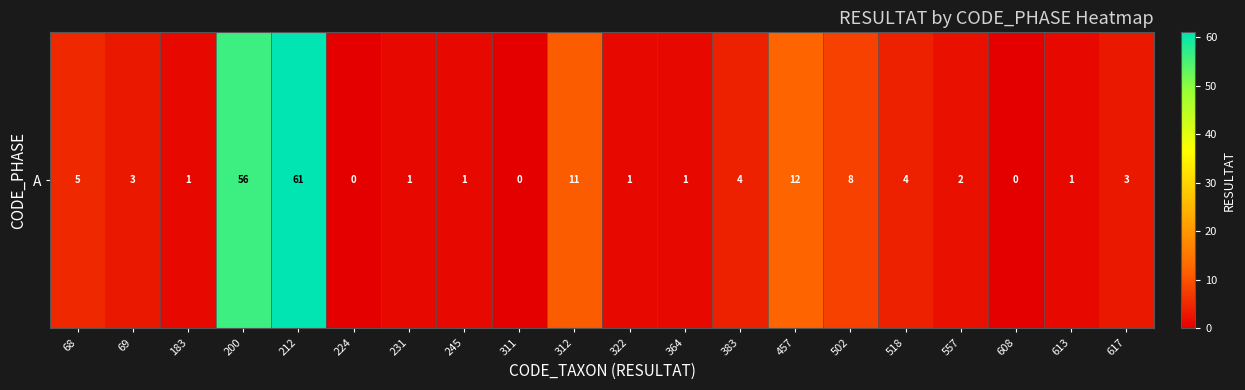

Which category has the lowest value across all series?

224